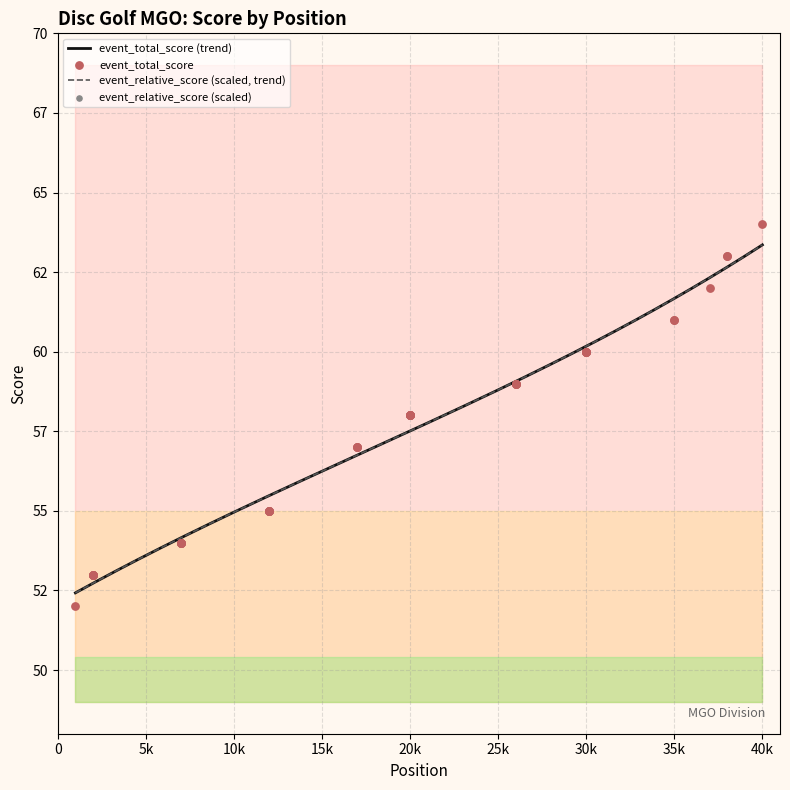

Which series has the widest spread of Y values?

event_total_score